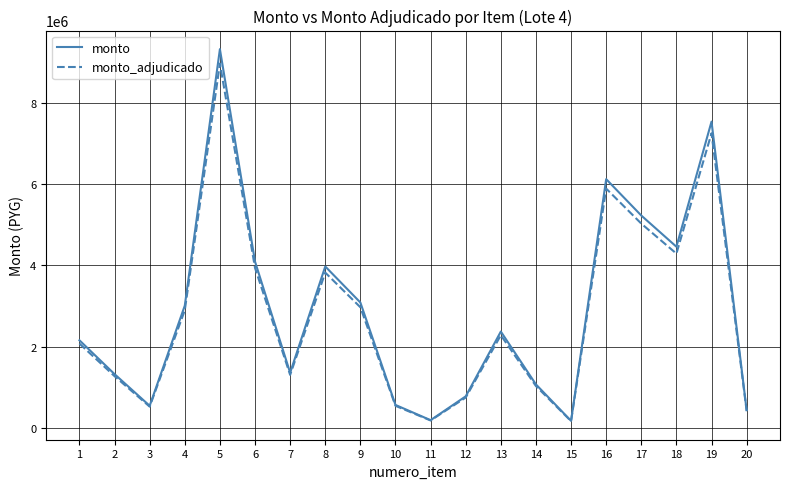

What is the difference between the monto values at 20 and 3?

108656